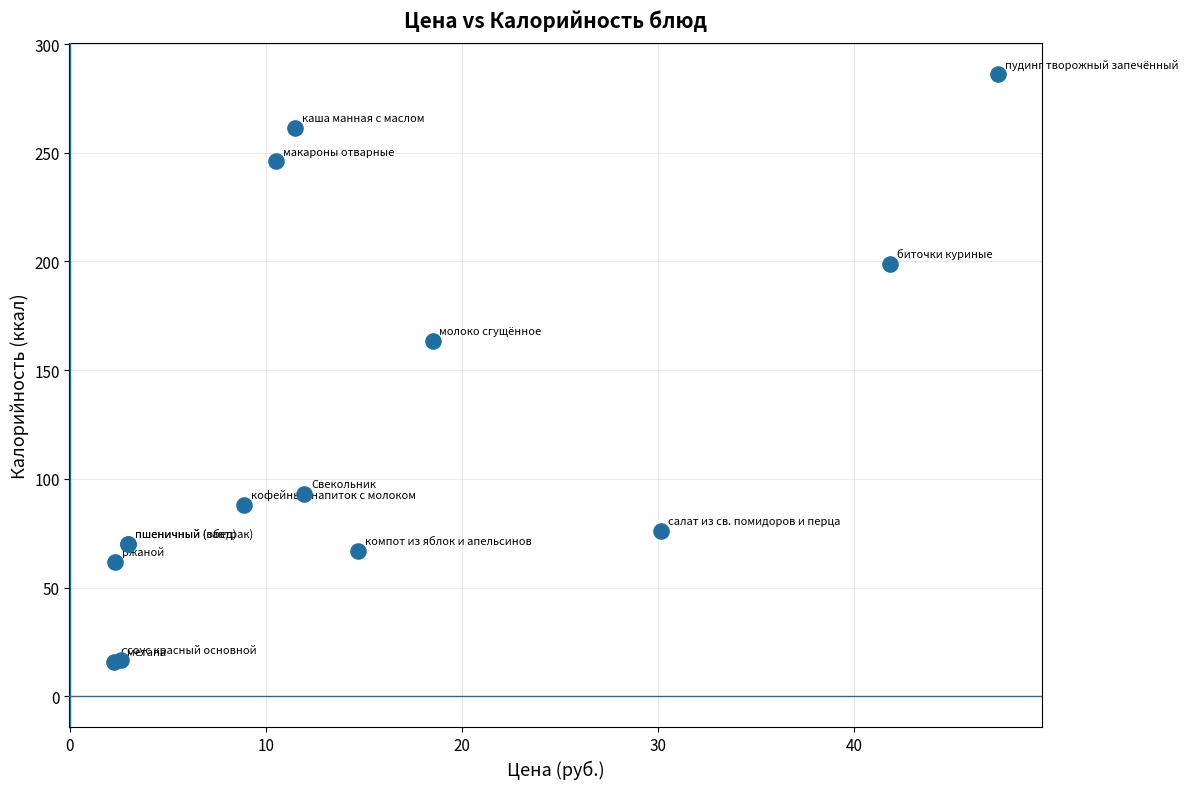

What Y value in the scatter plot is closest to 150?

163.5